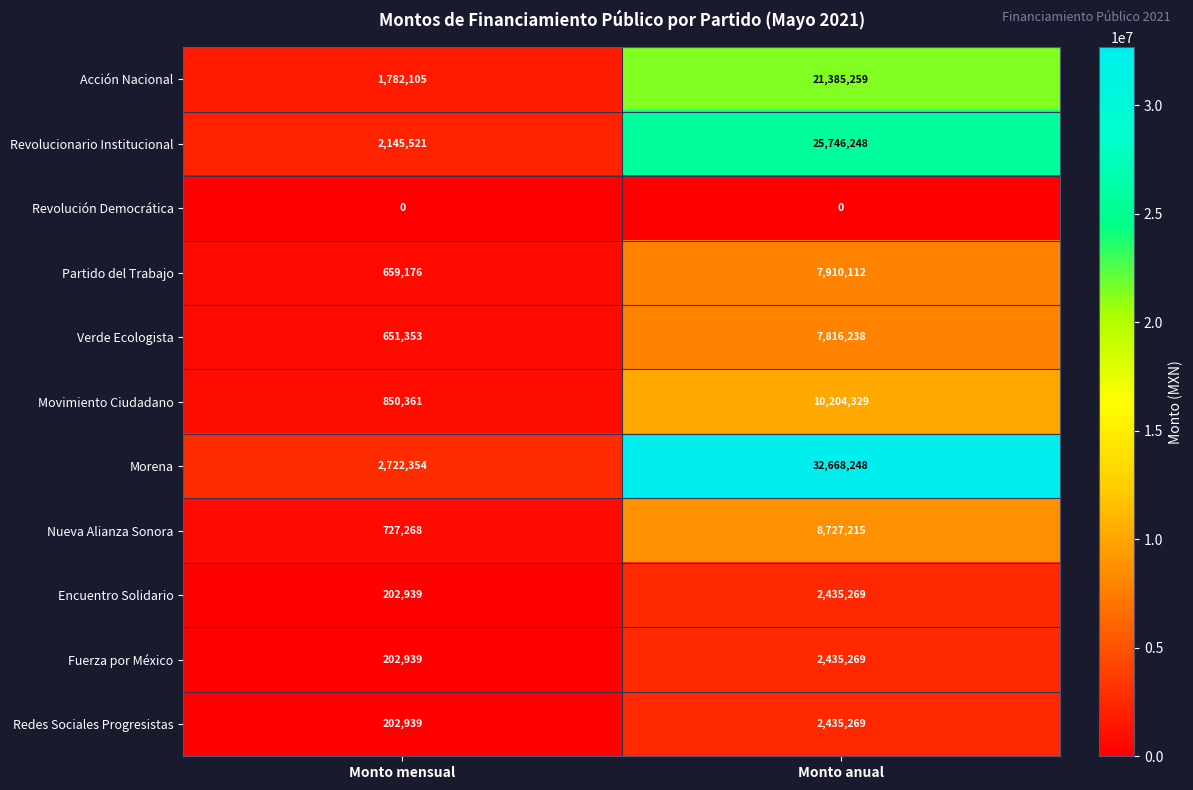

Reading right to left, what are all the values shown in this chart?

Acción Nacional: 21385259	1782105
Revolucionario Institucional: 25746248	2145521
Revolución Democrática: 0	0
Partido del Trabajo: 7910112	659176
Verde Ecologista: 7816238	651353
Movimiento Ciudadano: 10204329	850361
Morena: 32668248	2722354
Nueva Alianza Sonora: 8727215	727268
Encuentro Solidario: 2435269	202939
Fuerza por México: 2435269	202939
Redes Sociales Progresistas: 2435269	202939